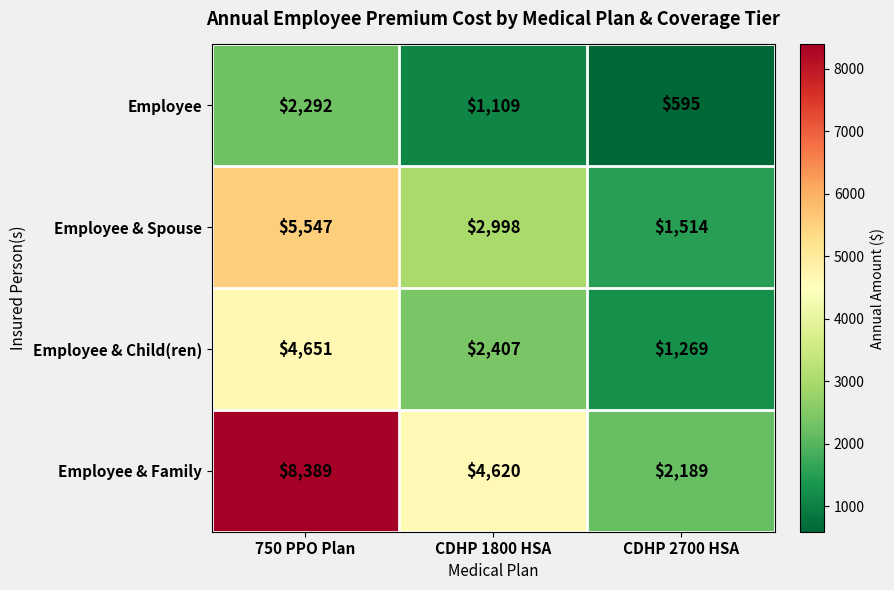

Which series has the largest total across all categories?

Employee & Family